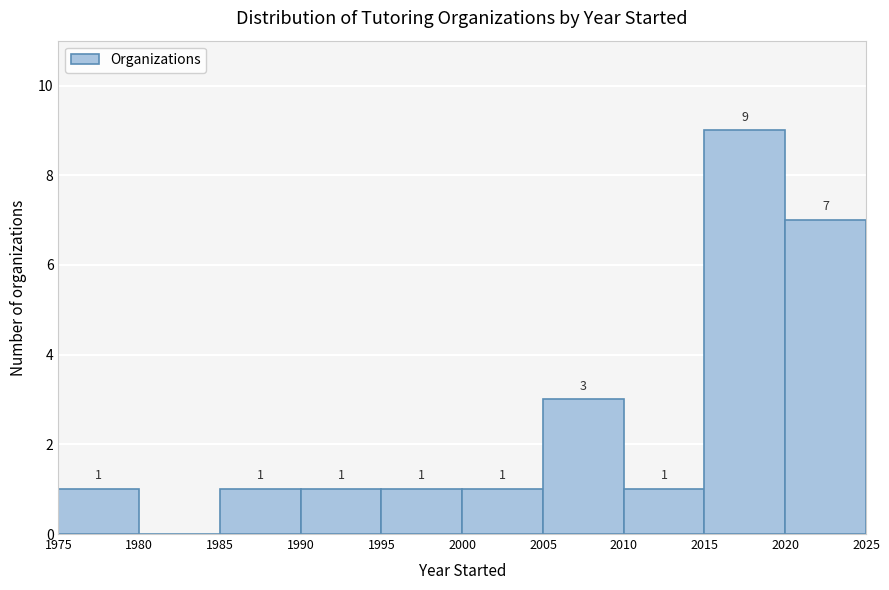

Which range on the x-axis has the tallest bar?

2015 to 2020